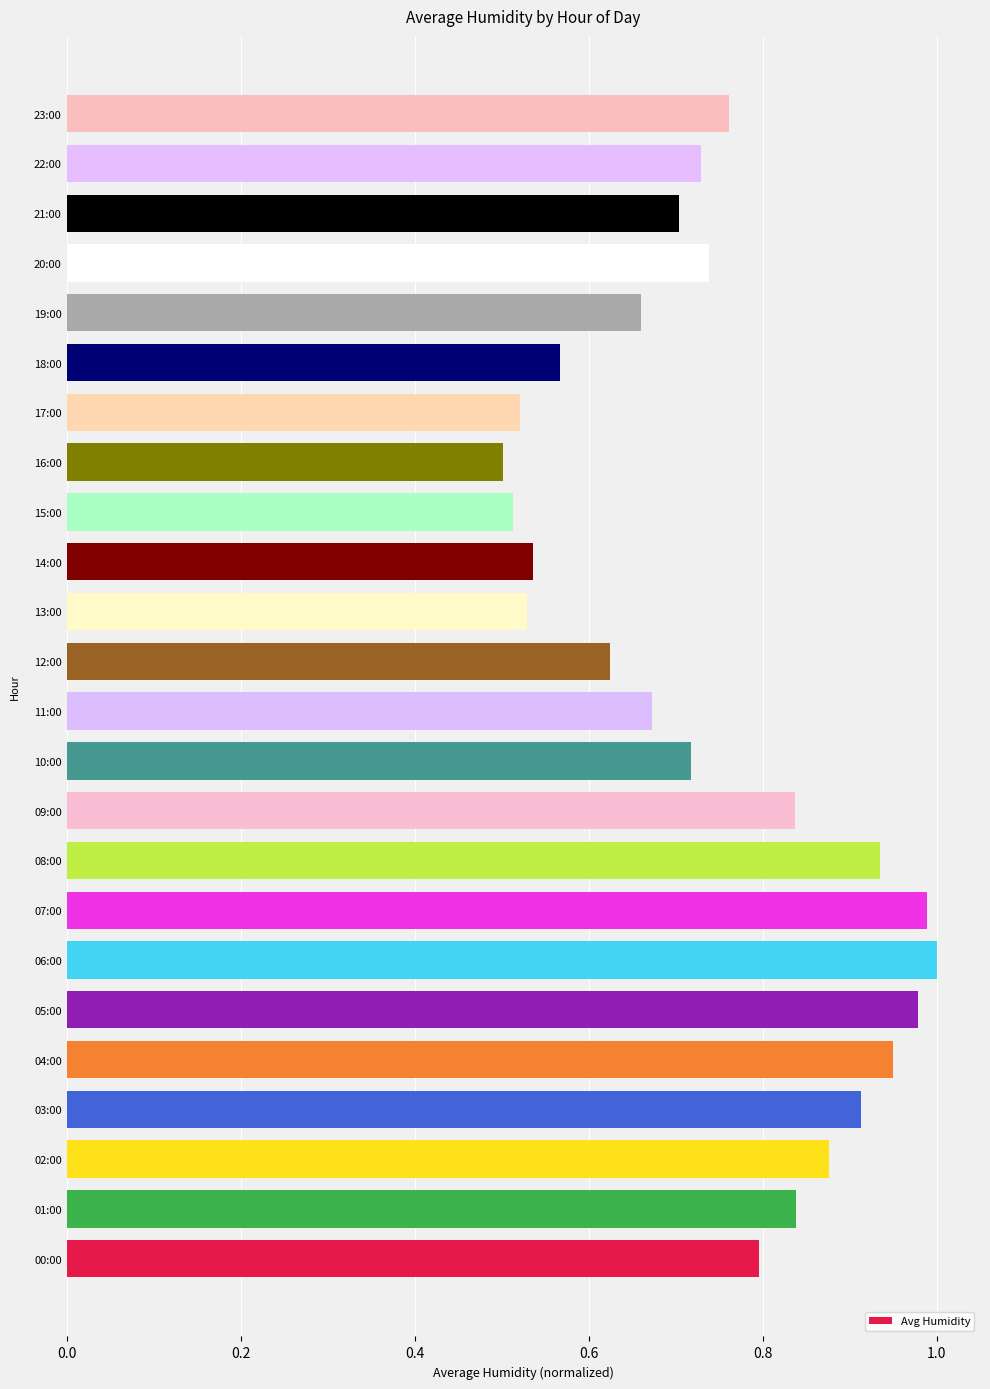

The chart shows a value of 0.7 at 17:00. True or false?

False